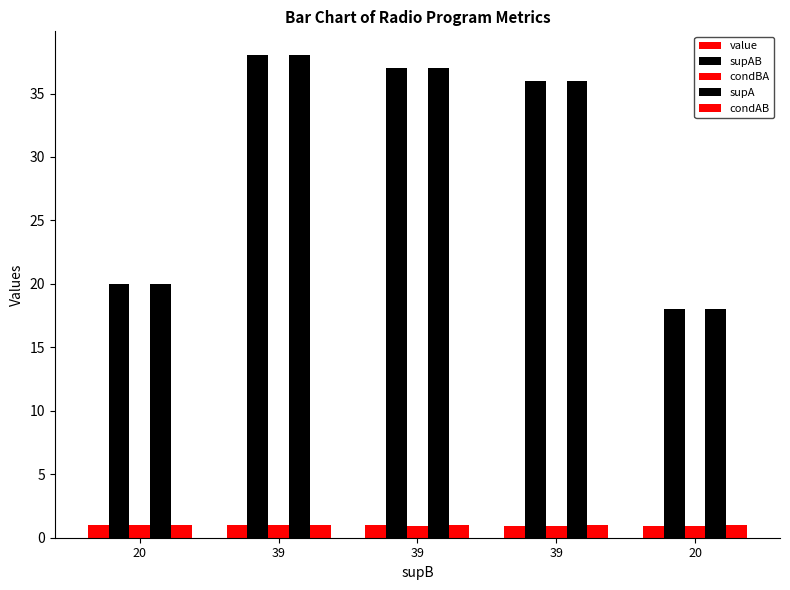

What is the sum of the value values at 39 and 20?

1.9